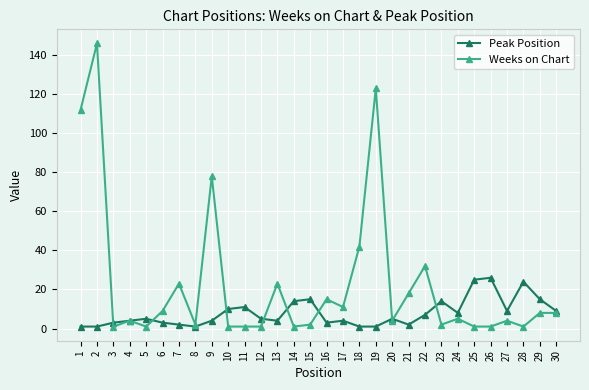

Is this an area chart (filled region under the line)?

No